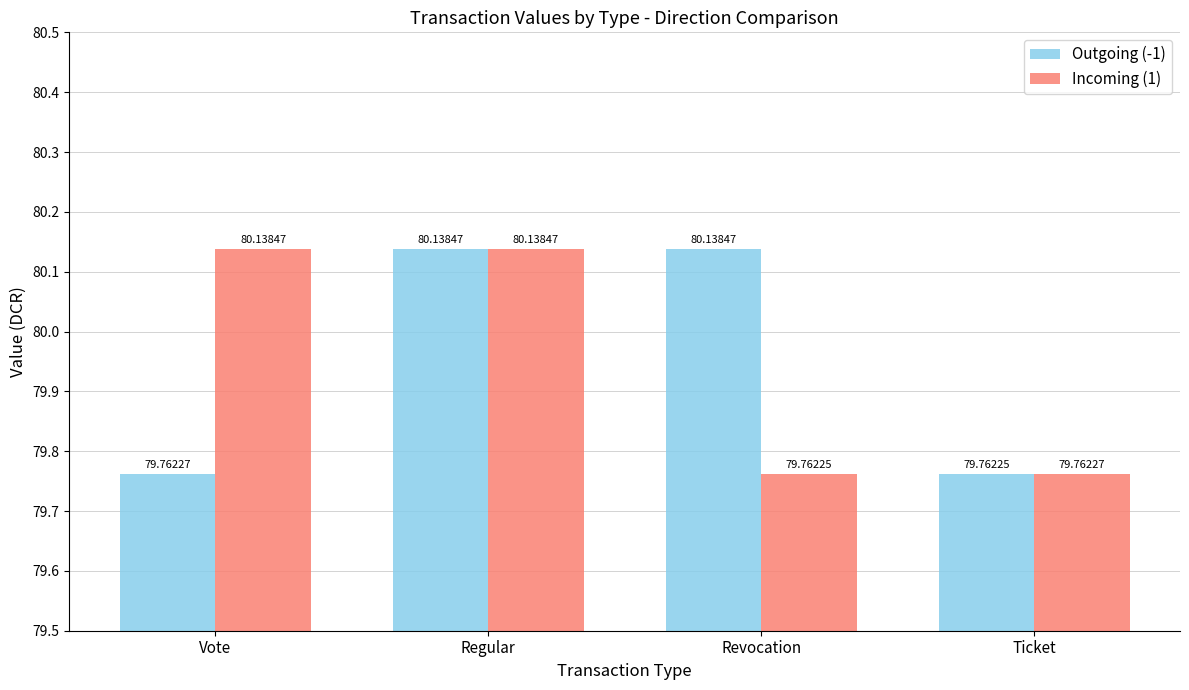

Reading left to right, what are all the values shown in this chart?

Outgoing (-1): Vote=79.8	Regular=80.1	Revocation=80.1	Ticket=79.8
Incoming (1): Vote=80.1	Regular=80.1	Revocation=79.8	Ticket=79.8